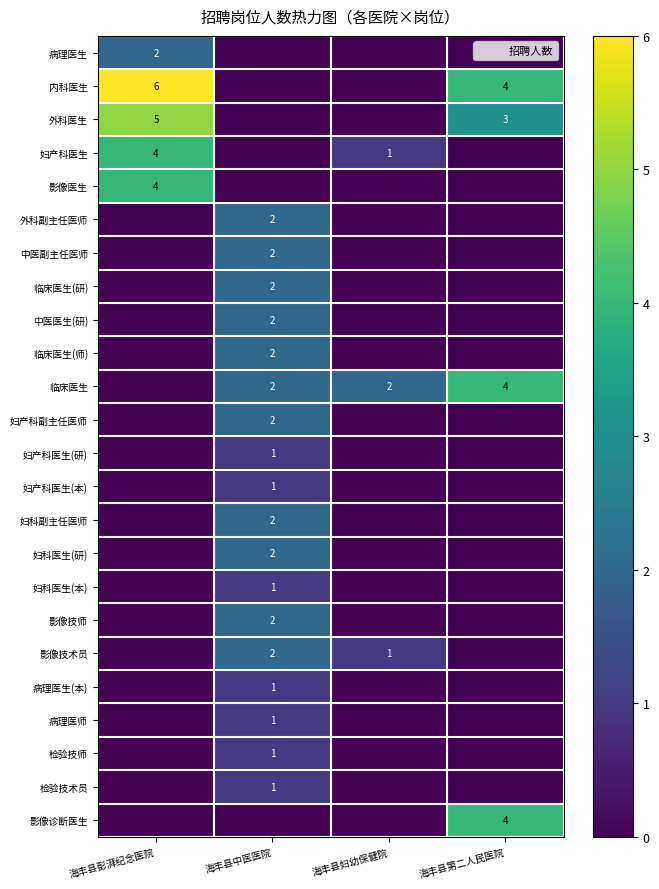

Is the value of 妇产科医生(本) at 海丰县第二人民医院 greater than the value of 妇科医生(研) at 海丰县彭湃纪念医院?

No